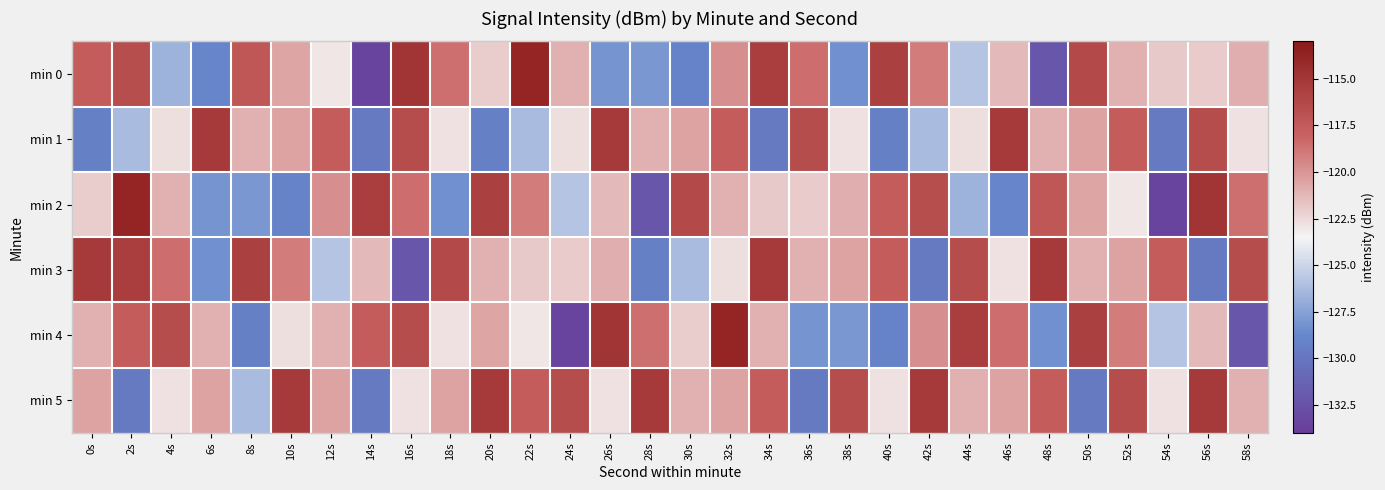

At which category is the sum across all series the highest?

32s